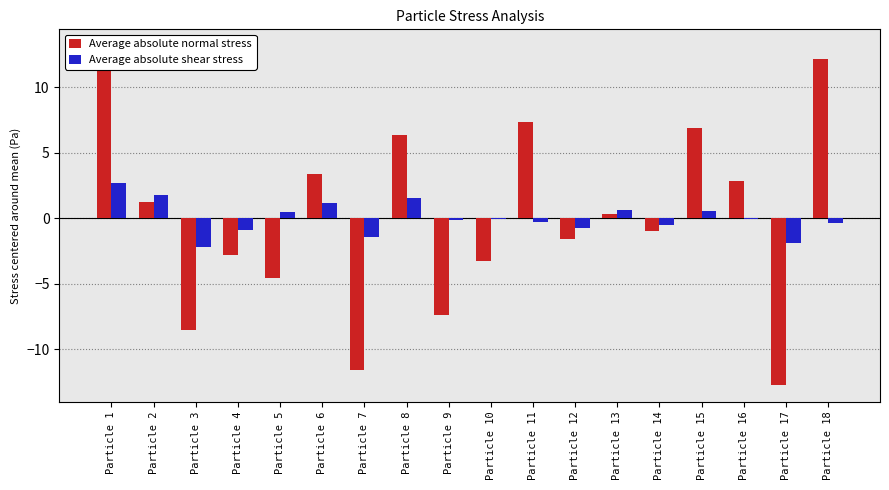

The Average absolute shear stress series shows -0.9 at Particle 4. True or false?

True